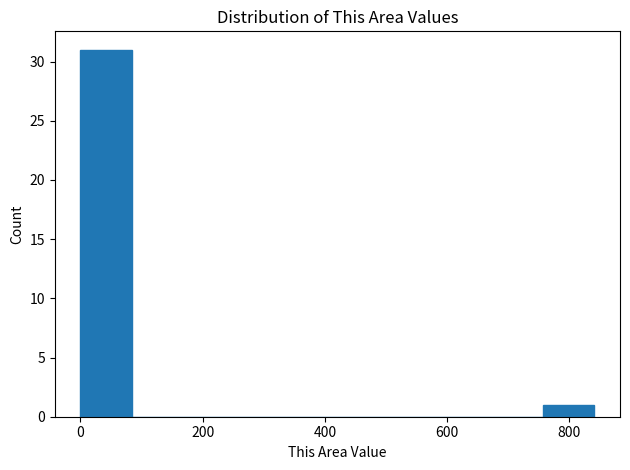

How tall is the bar that spans 0 to 80 on the x-axis? Neither the bar edges nor the heights are printed on the chart, so give them approximately, as read against the axes.

31